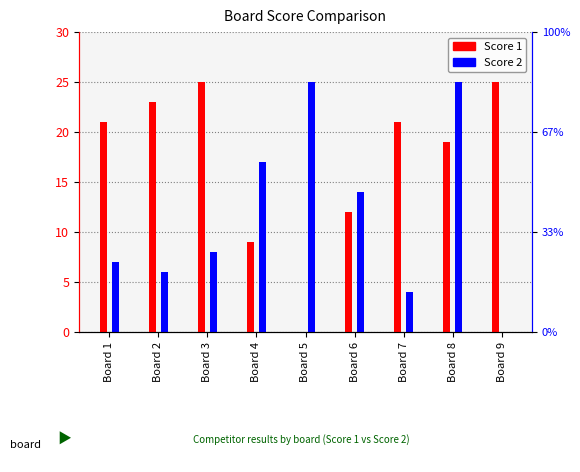

At which label does Score 2 reach its minimum?

Board 9